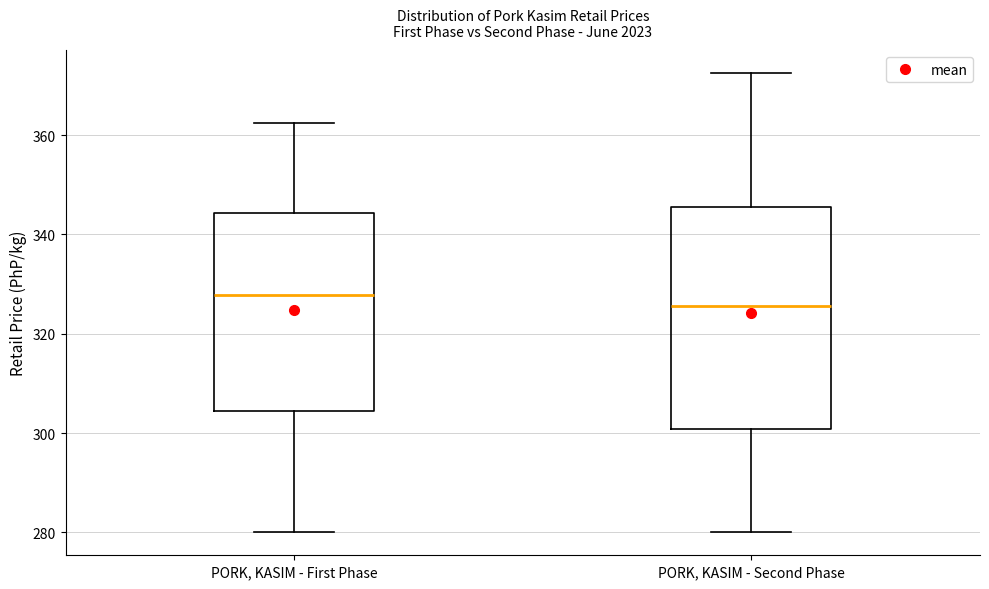

Reading left to right, read every box against the y-axis: the position of its median line, the range the box covers, and the ends of its whiskers. The values are not printed on the chart, so give them approximately, as read against the axis.

PORK, KASIM - First Phase: median 328, box 304 to 344, whiskers 280 to 362
PORK, KASIM - Second Phase: median 326, box 300 to 346, whiskers 280 to 372